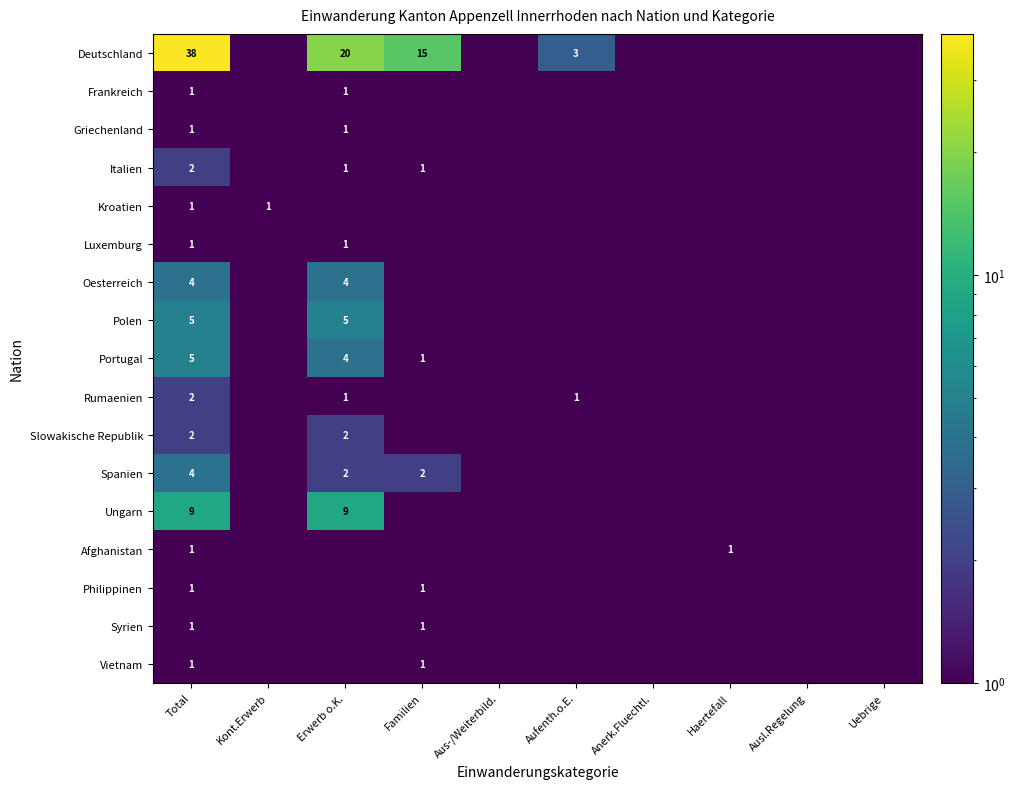

The value of Afghanistan at Total is 1.0. True or false?

True